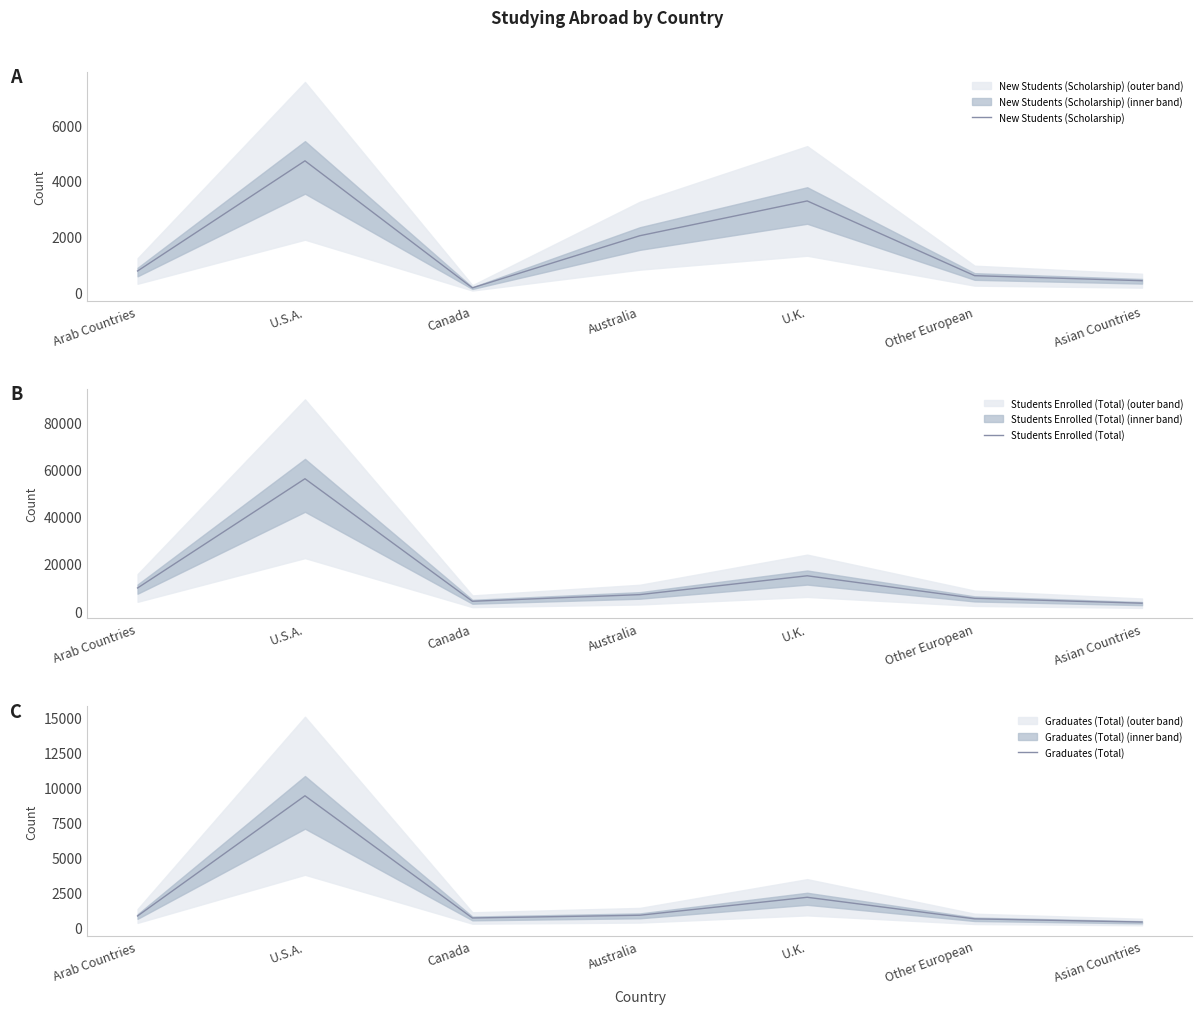

What is the total value across all series at Asian Countries?

4130